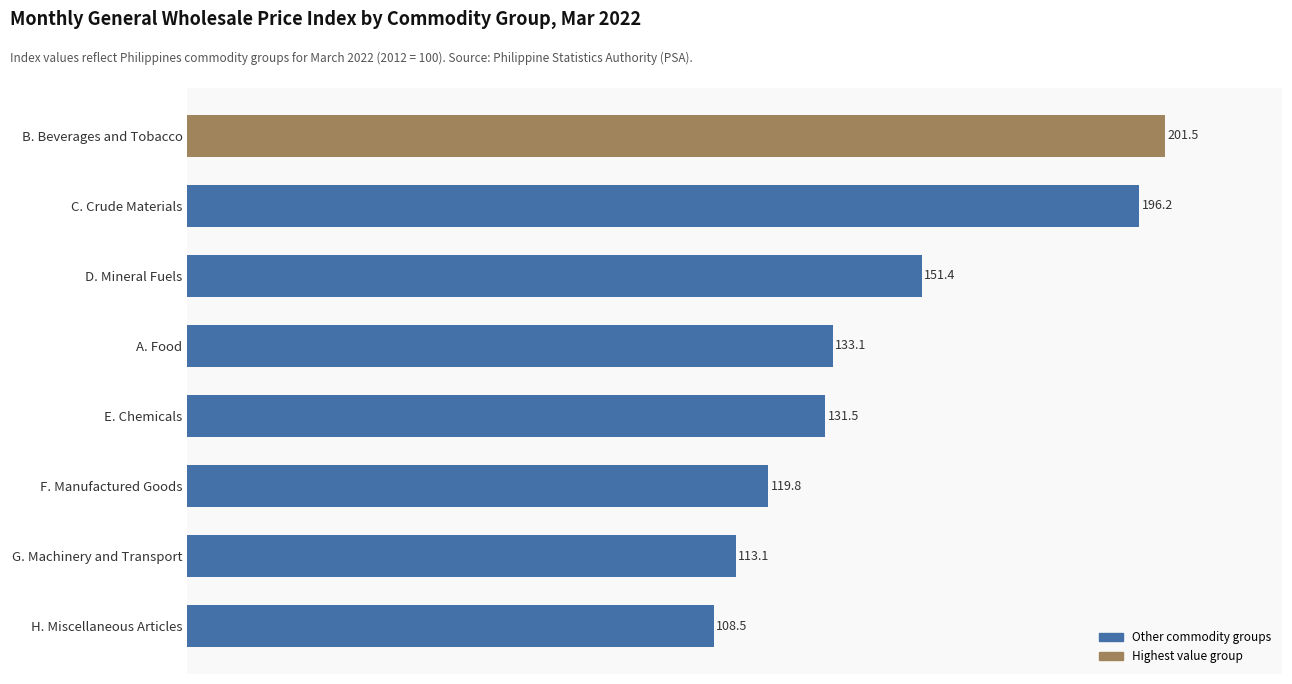

What is the smallest value displayed?

108.5